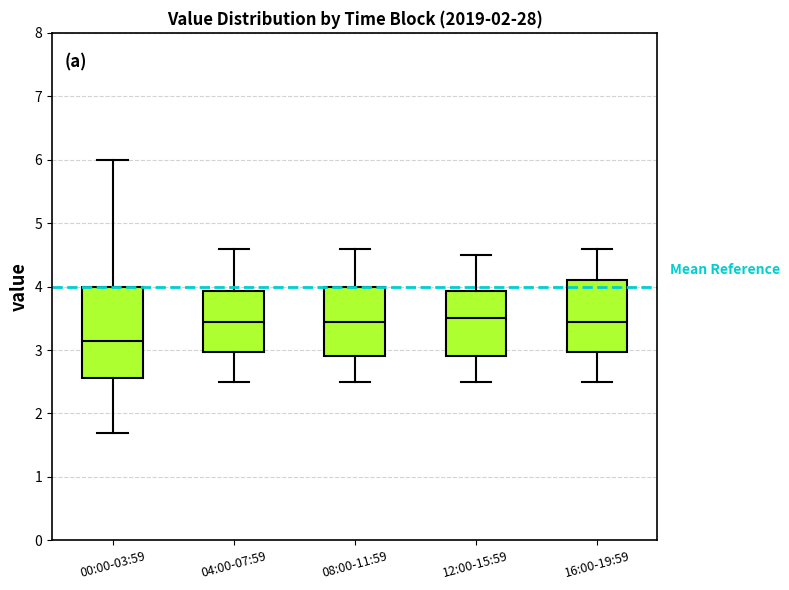

Reading left to right, read every box against the y-axis: the position of its median line, the range the box covers, and the ends of its whiskers. The values are not printed on the chart, so give them approximately, as read against the axis.

00:00-03:59: median 3.1, box 2.6 to 4.0, whiskers 1.7 to 6.0
04:00-07:59: median 3.5, box 3.0 to 3.9, whiskers 2.5 to 4.6
08:00-11:59: median 3.5, box 2.9 to 4.0, whiskers 2.5 to 4.6
12:00-15:59: median 3.5, box 2.9 to 3.9, whiskers 2.5 to 4.5
16:00-19:59: median 3.5, box 3.0 to 4.1, whiskers 2.5 to 4.6